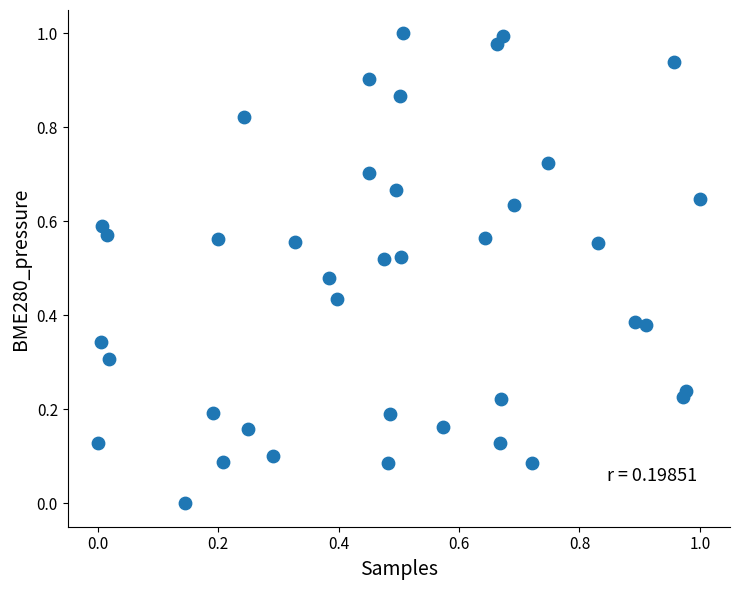

Count the number of points in this scatter plot.

40